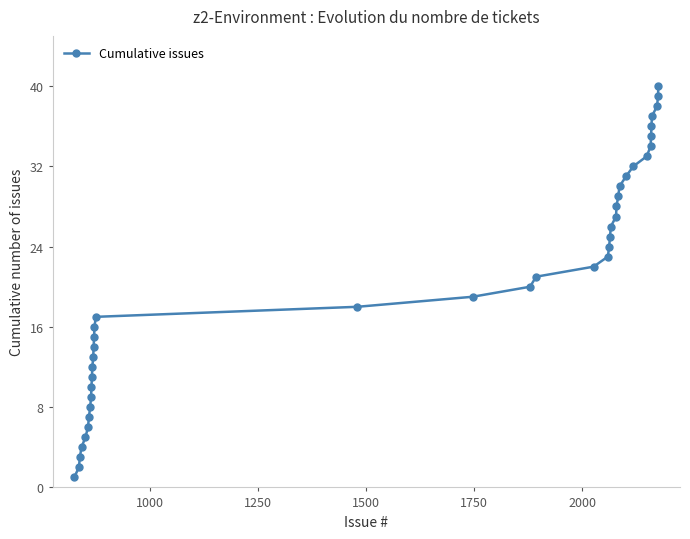

True or false: there are more than 0 points higher than both neighbors.

False